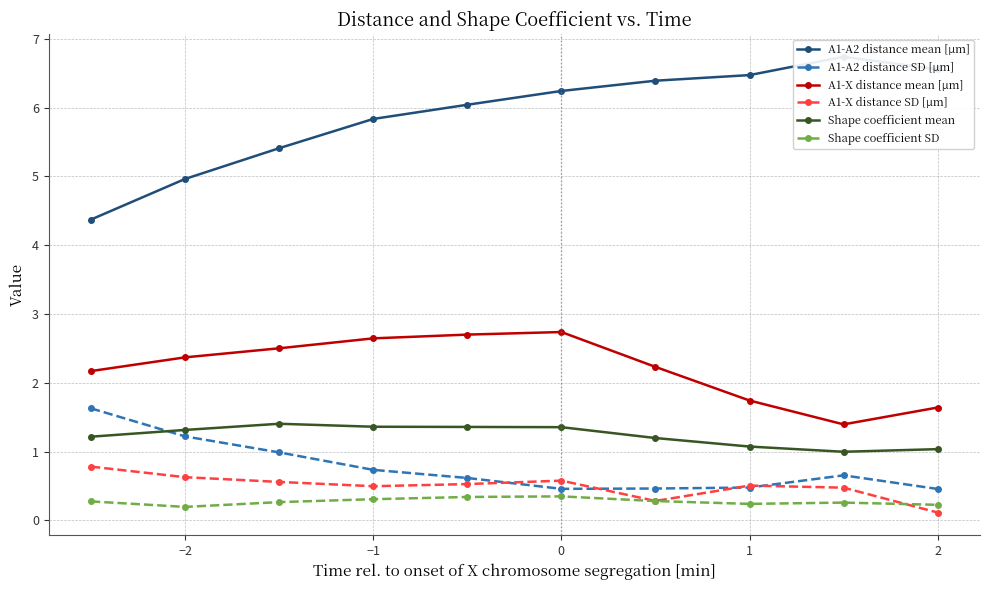

The value of Shape coefficient mean at −2 is 1.3. True or false?

True